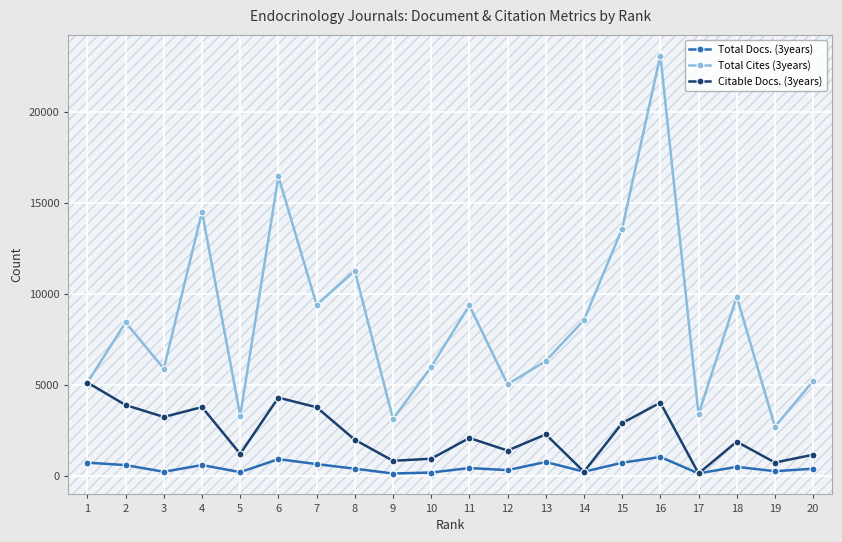

How many data points in Citable Docs. (3years) are less than 2088?

10